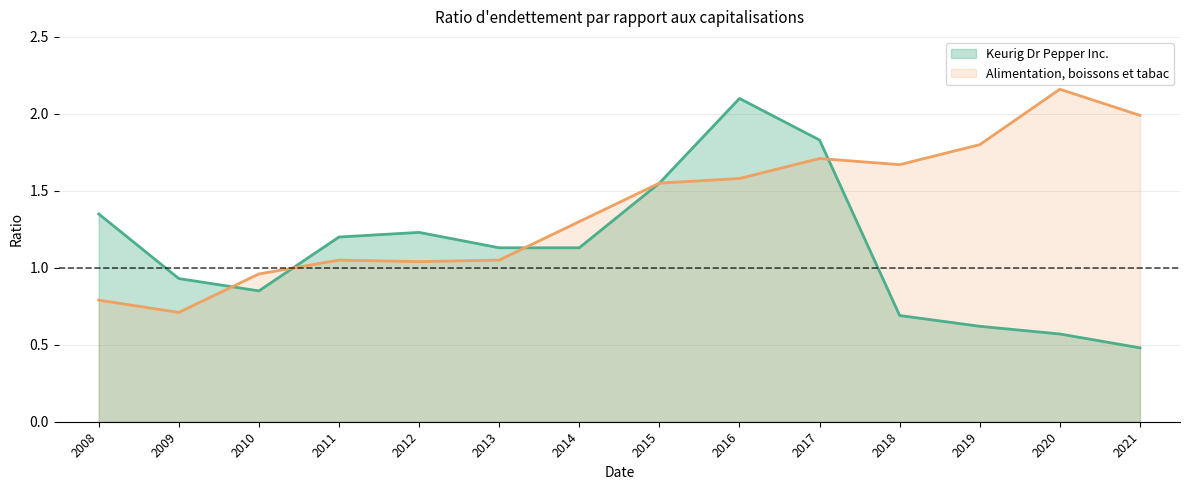

Where is the first local minimum for Keurig Dr Pepper Inc.?

2010